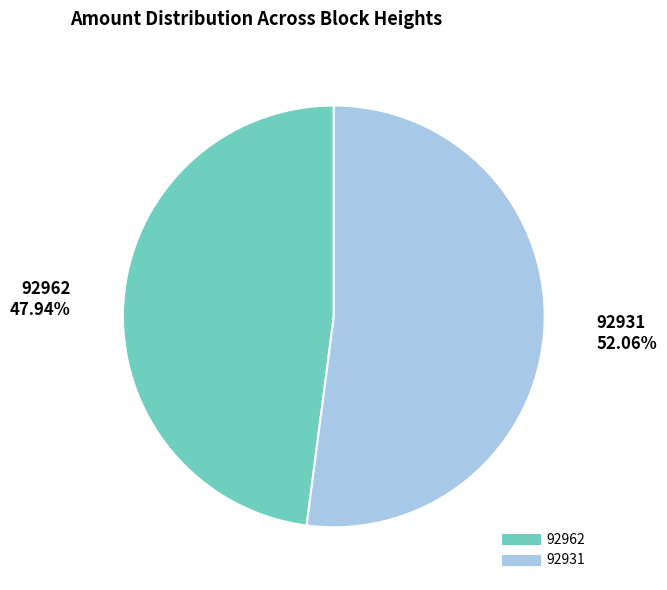

How many slices are in this pie chart?

2